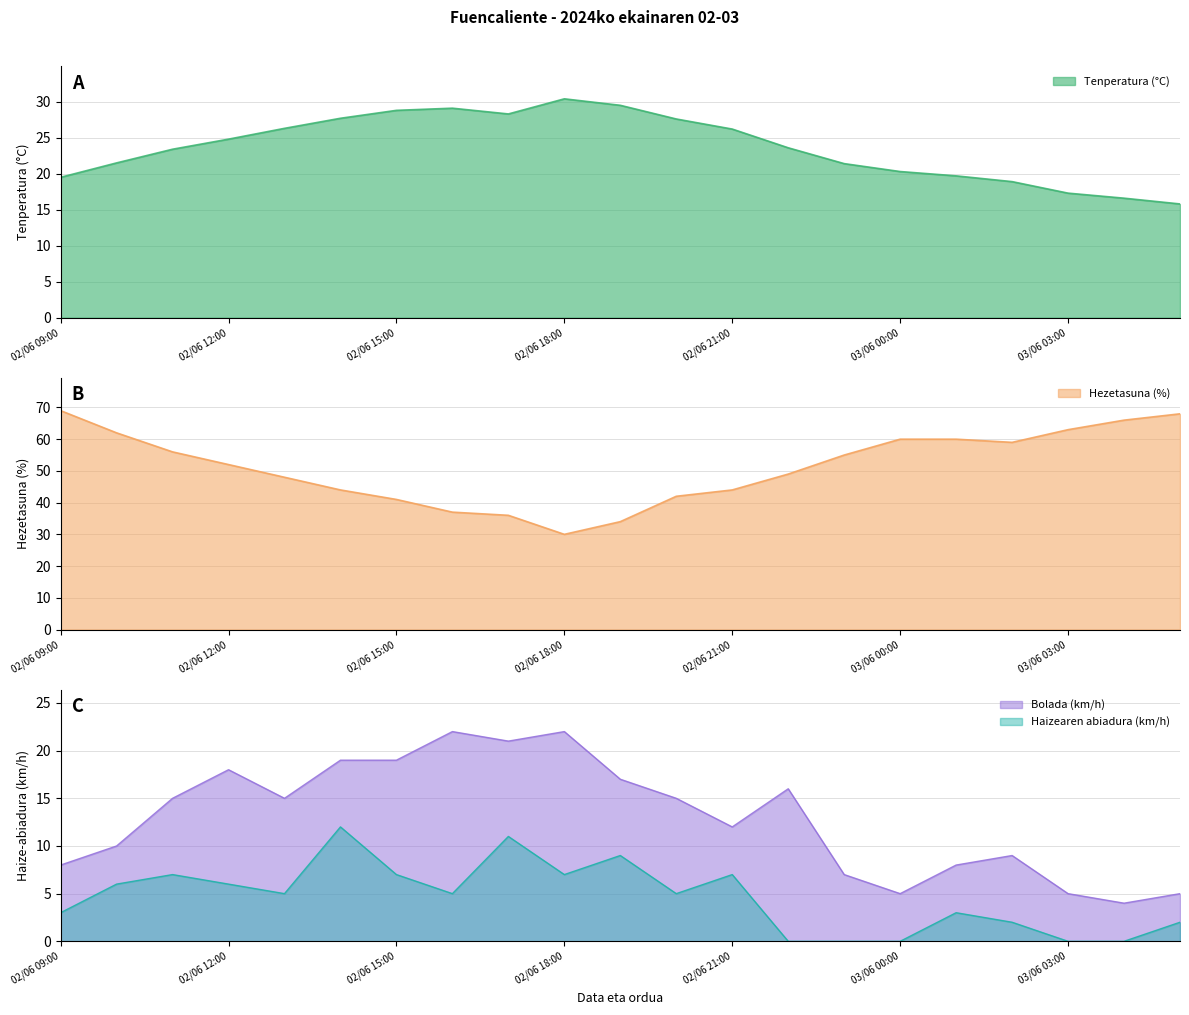

What is the spread (max minus min) of values at 03/06 04:00?

66.0